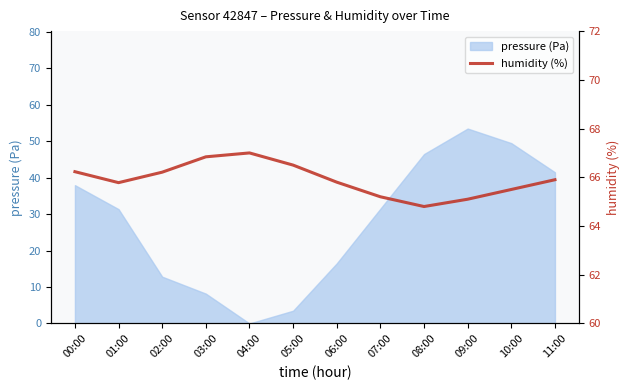

What is the label of the 7th point from the left?

06:00